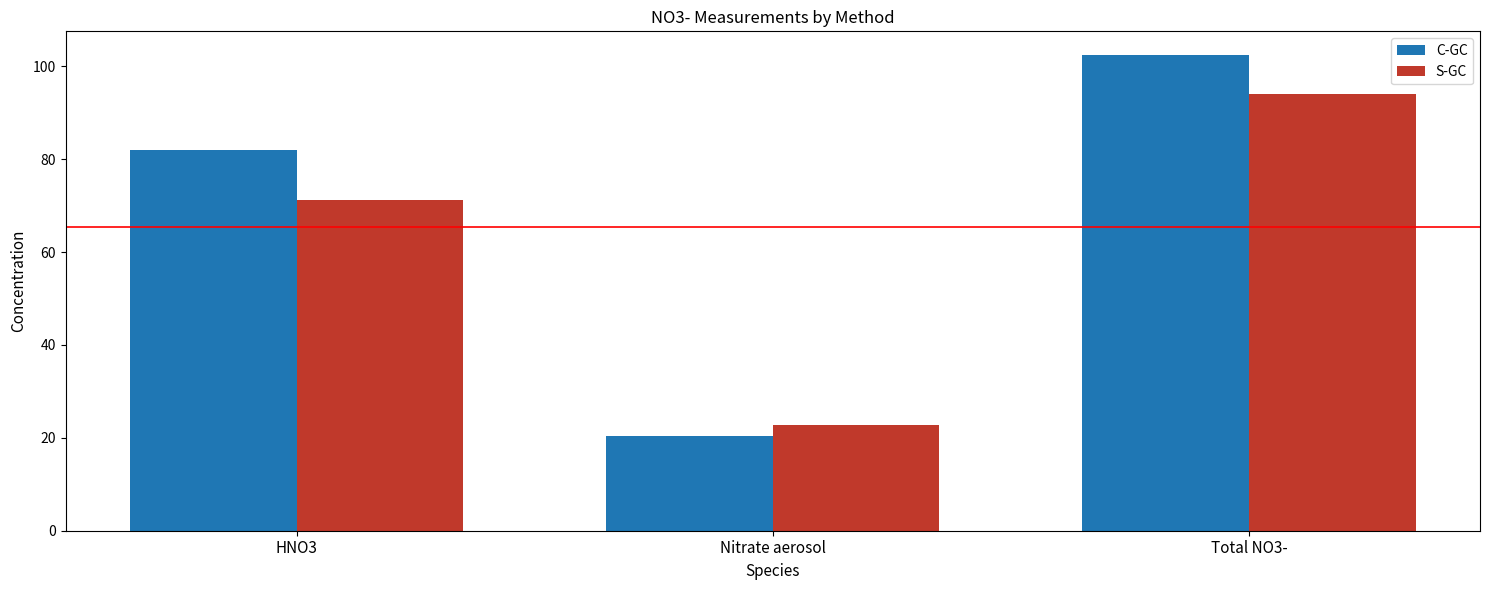

What is the label of the 2nd bar from the left?

Nitrate aerosol